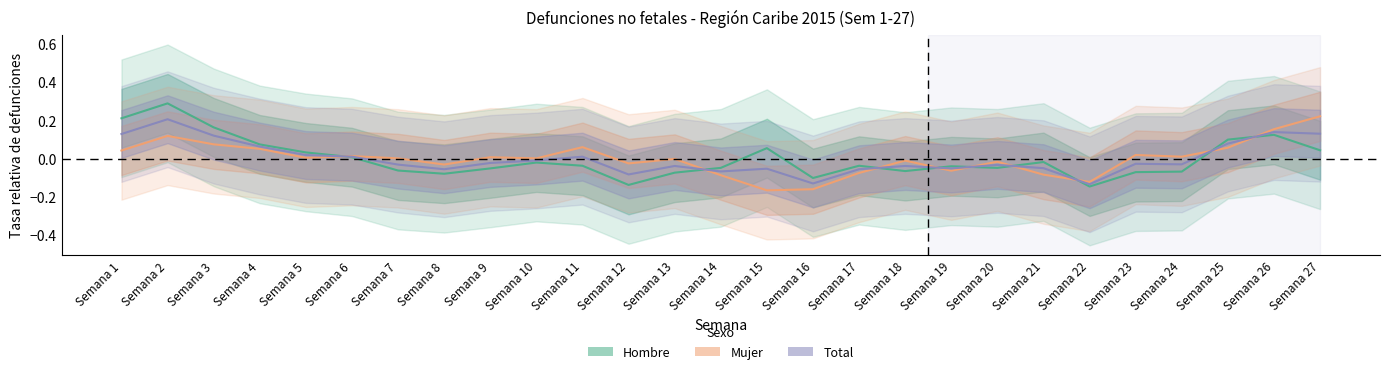

How many intersections are there between Total and Hombre?

9